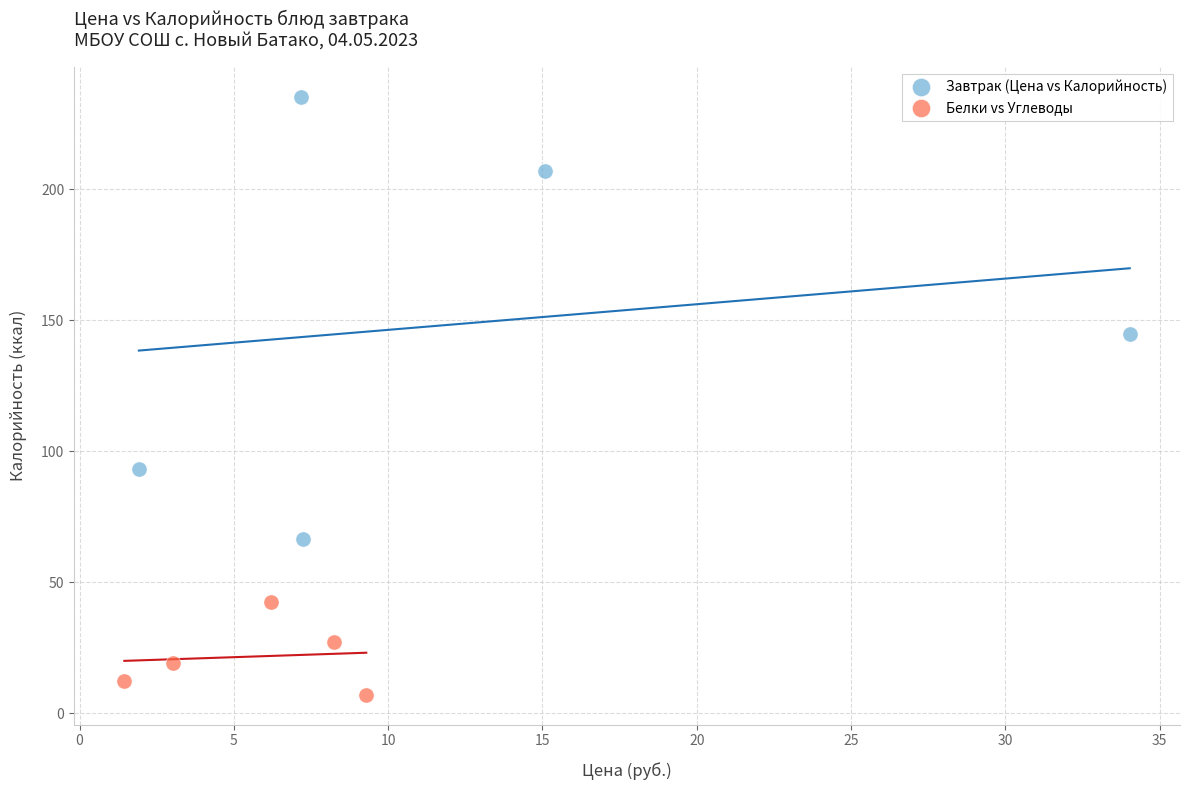

Which series contains the highest Y value?

Завтрак (Цена vs Калорийность)